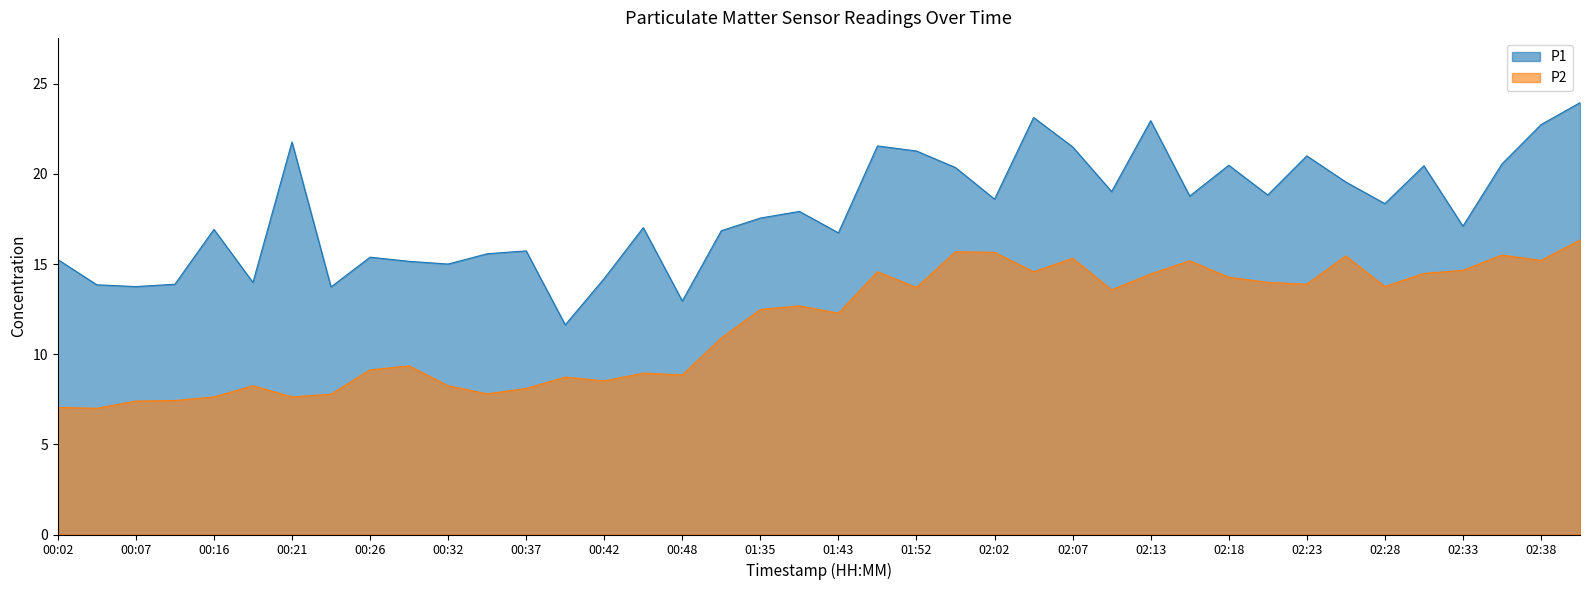

The value of P1 at 02:33 is 8.3. True or false?

False